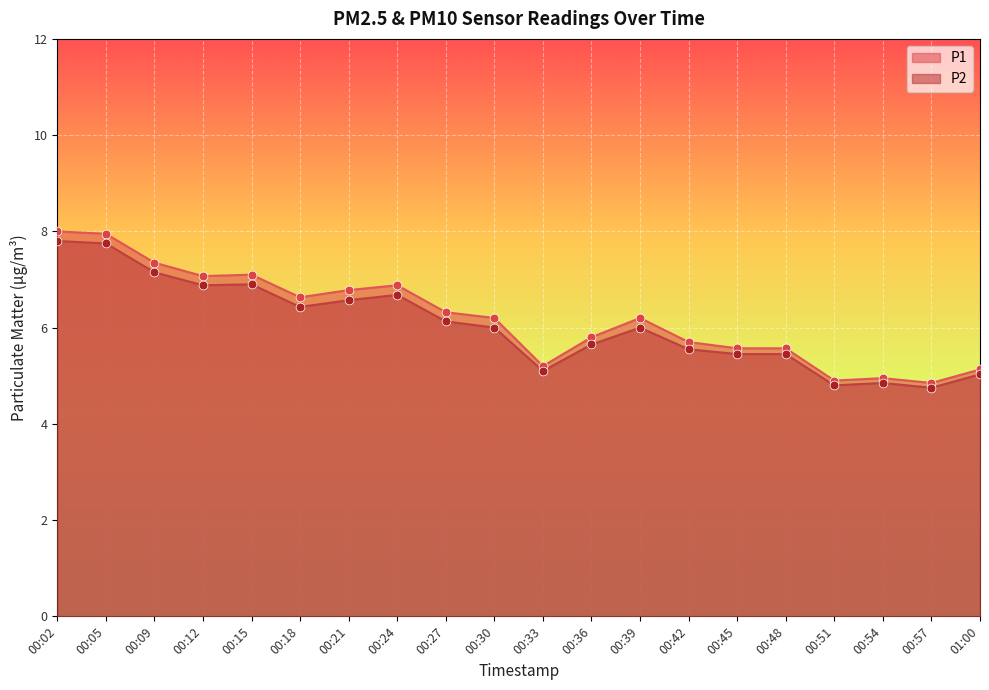

Which series has the largest Y range (max minus min)?

P1